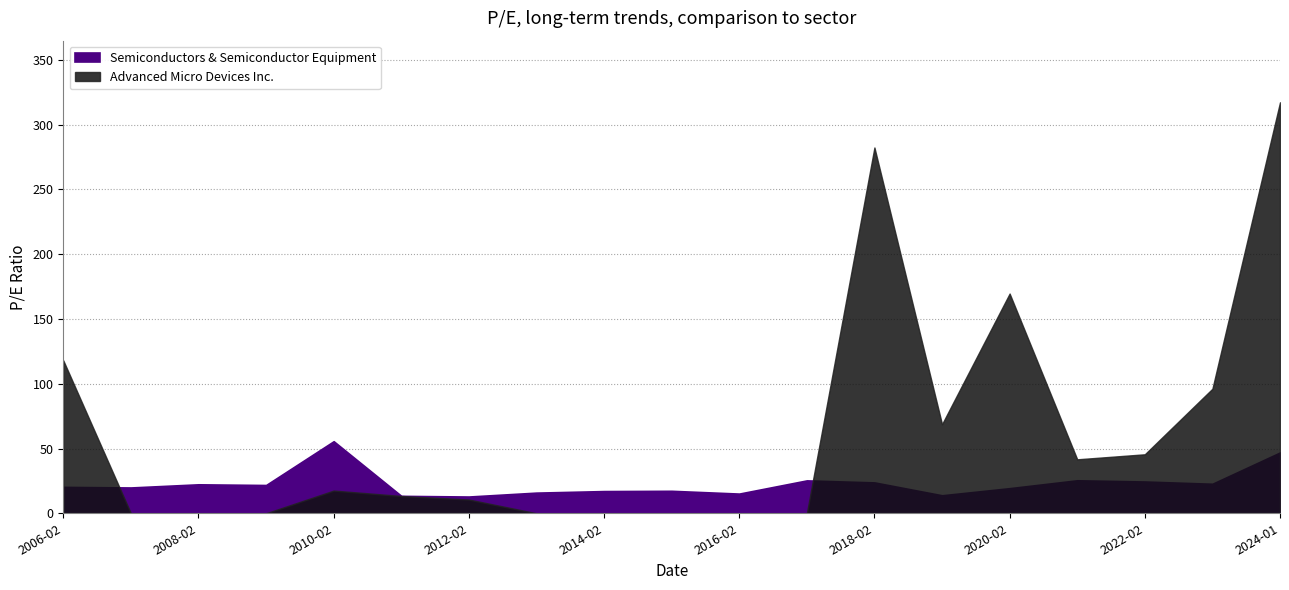

Where is the first local maximum for Advanced Micro Devices Inc.?

2010-02-19